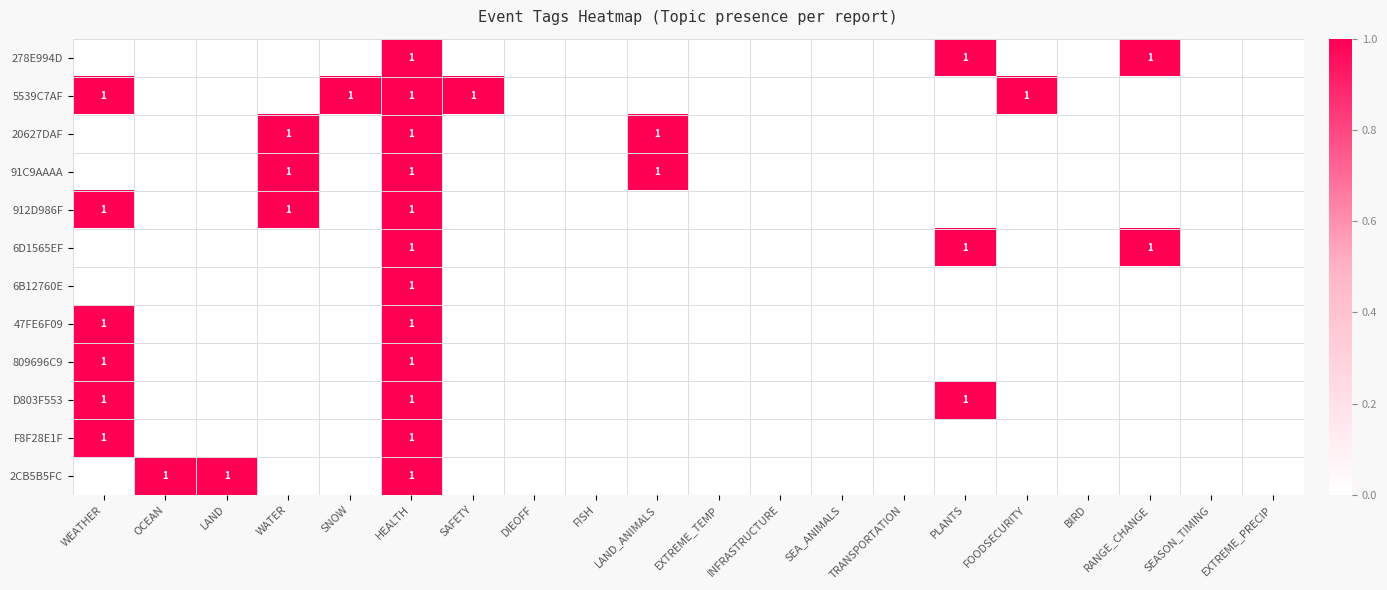

What is the total value across all series at HEALTH?

12